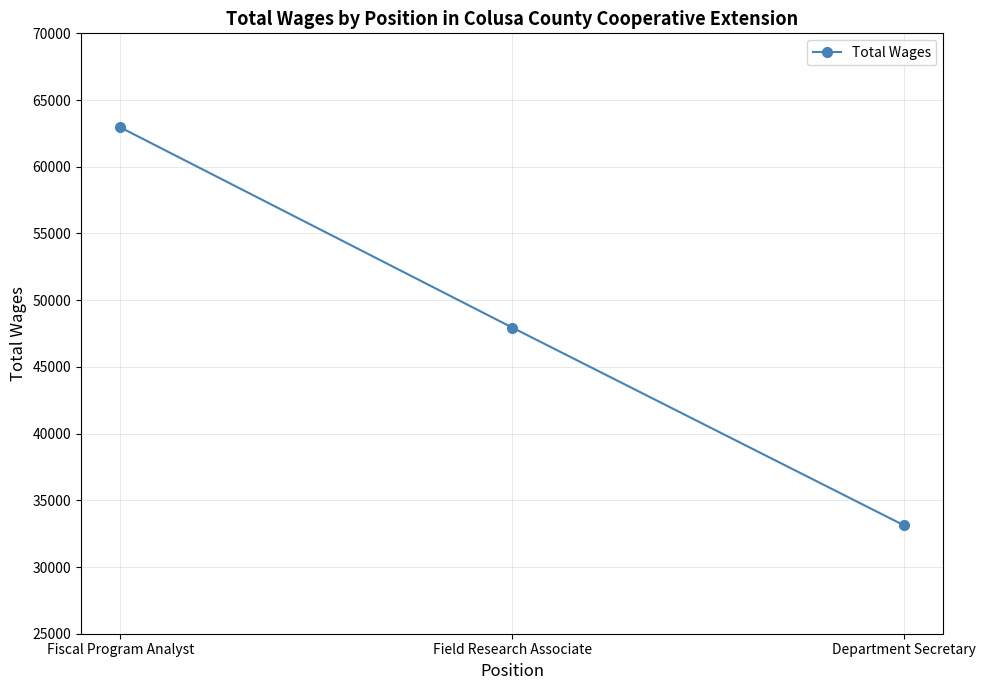

What is the value of the 3rd point from the left?

33119